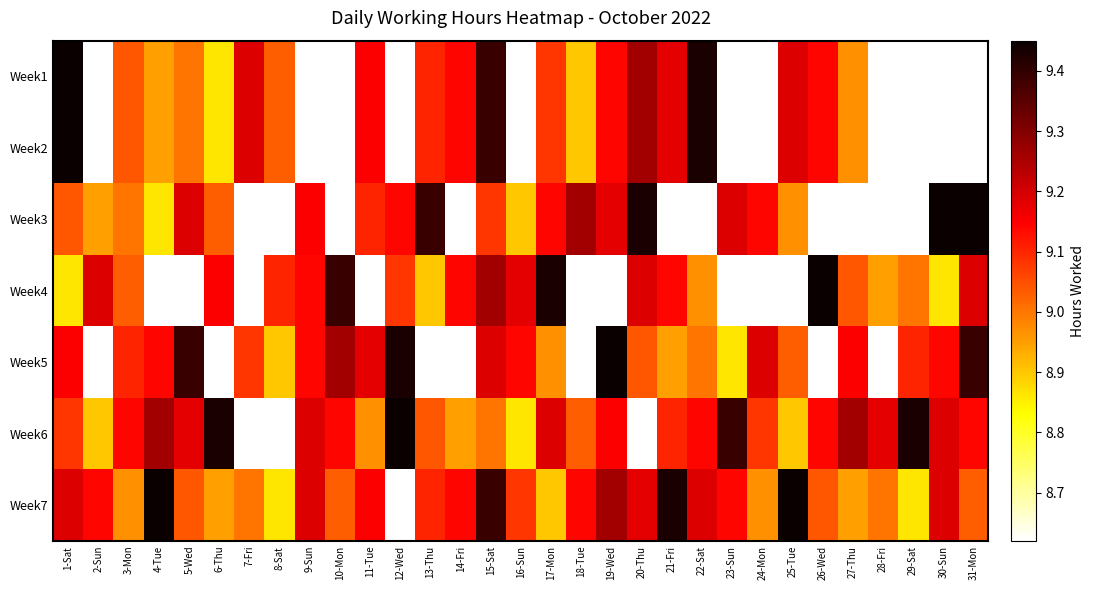

Which has a higher value, 20-Thu or 27-Thu?

20-Thu